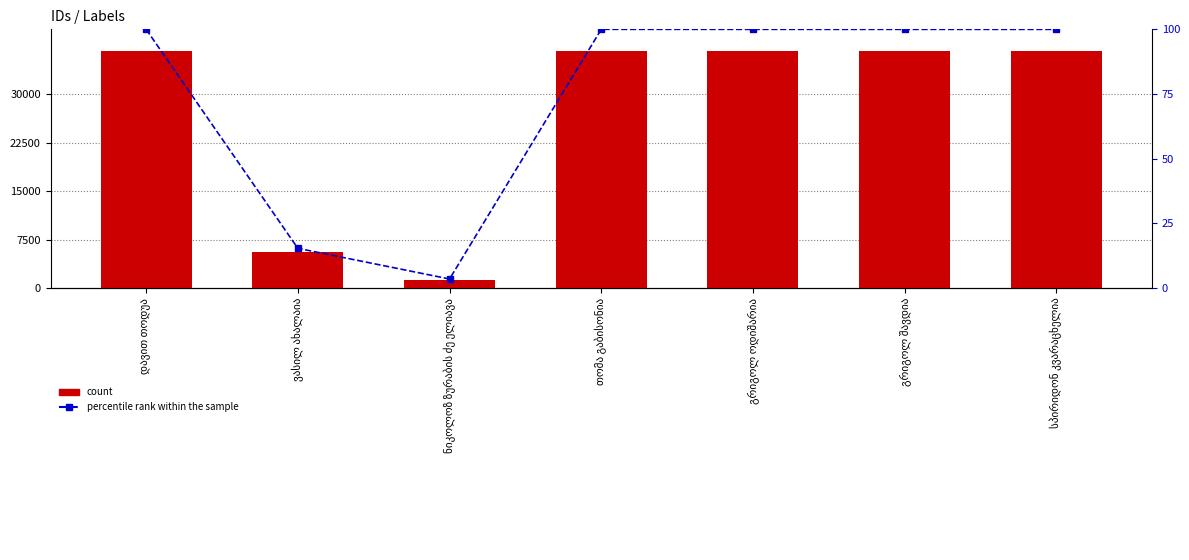

What is the minimum value for percentile rank within the sample?

3.5